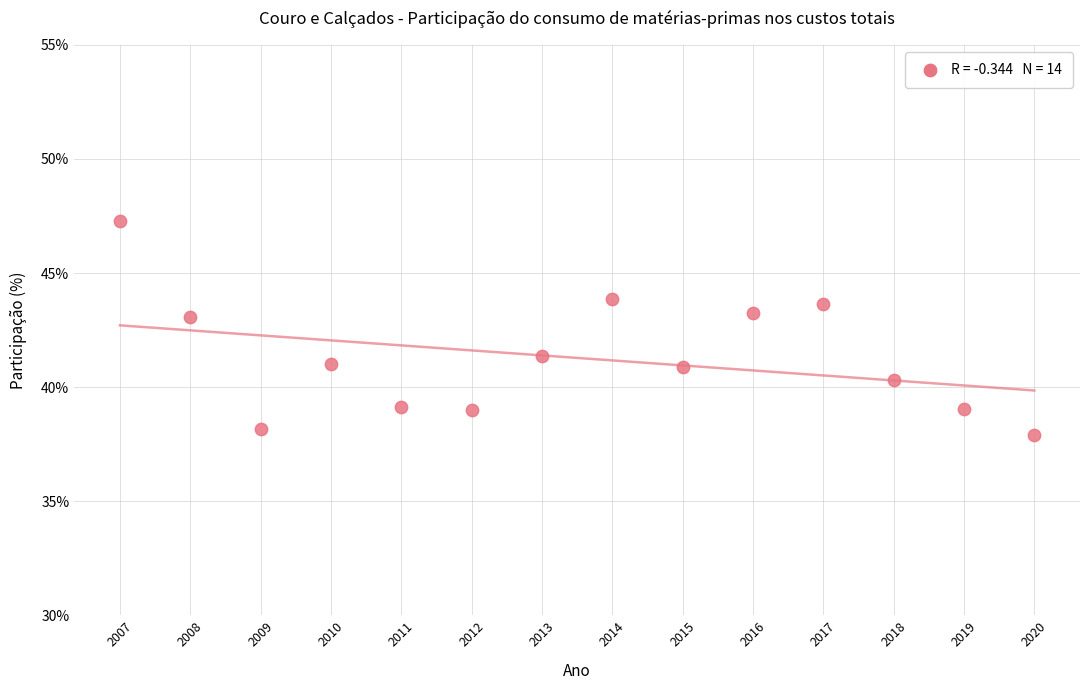

What is the range of X values (max minus min)?

13.0